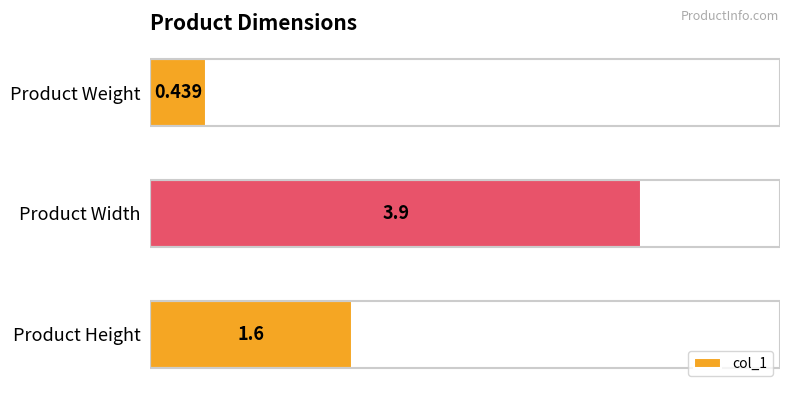

How many values are between 0 and 3?

2